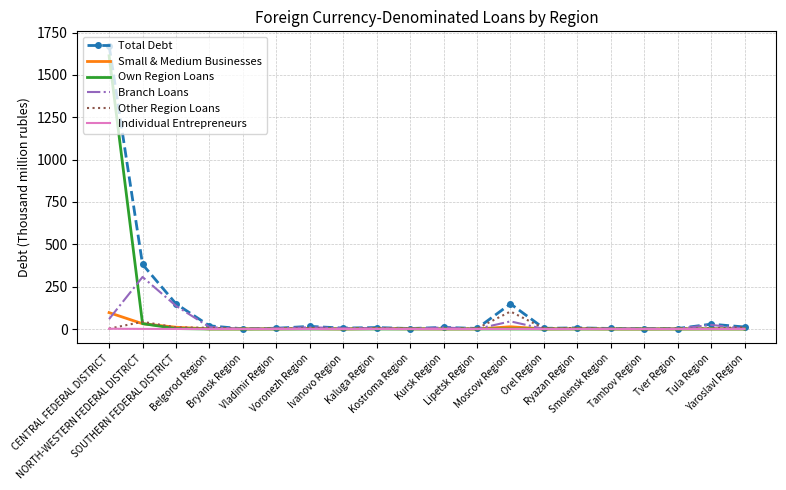

What is the highest value of the Own Region Loans series?

1613.2